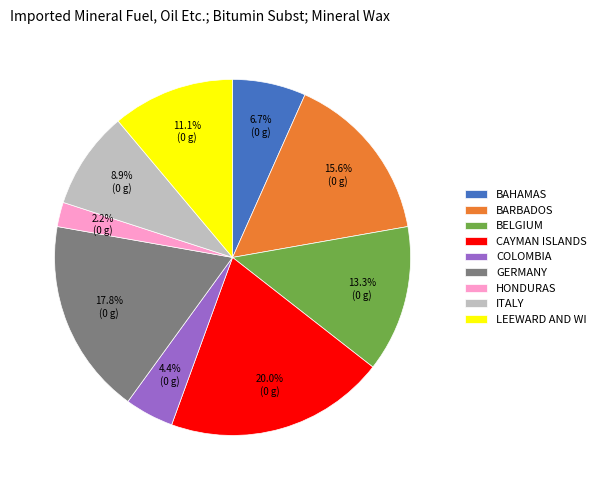

What is the total percentage of CAYMAN ISLANDS and COLOMBIA?

24.4%